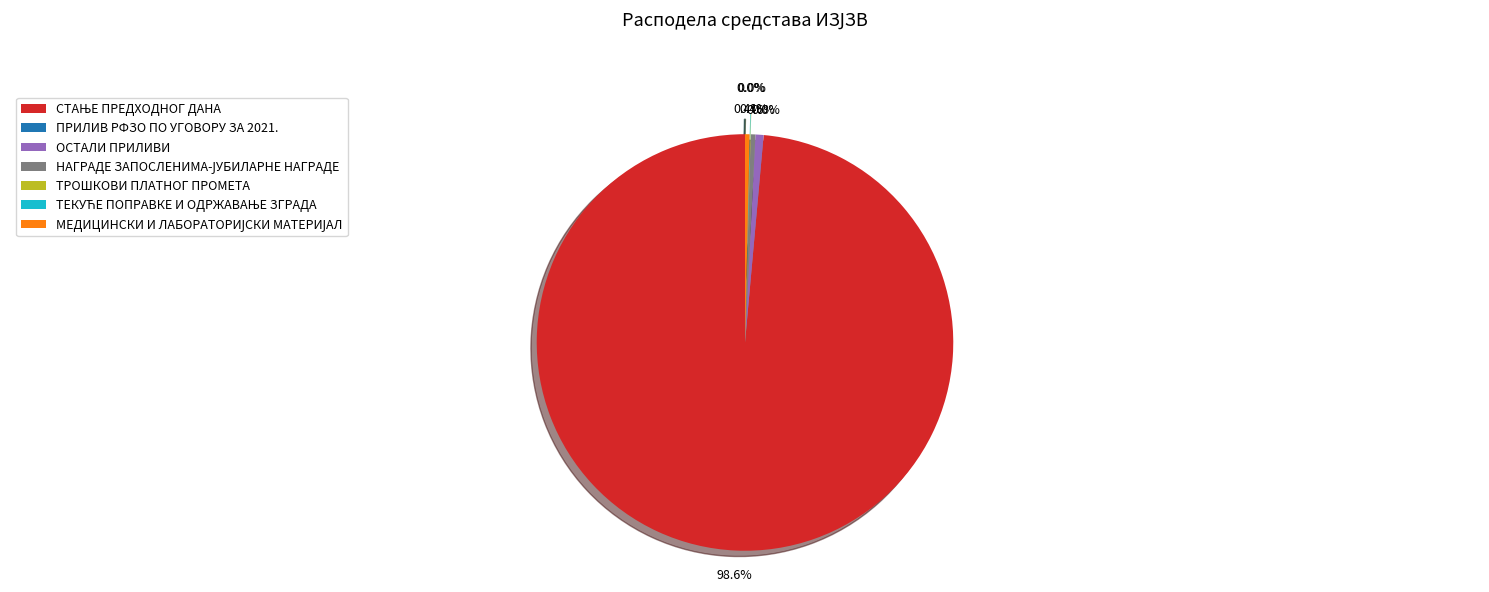

Is there any slice that represents more than half of the pie?

Yes